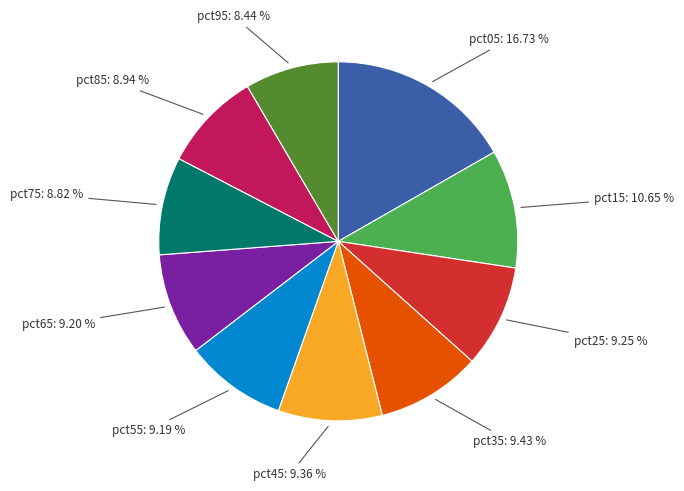

Is it true that pct35 is 3% of the pie?

False